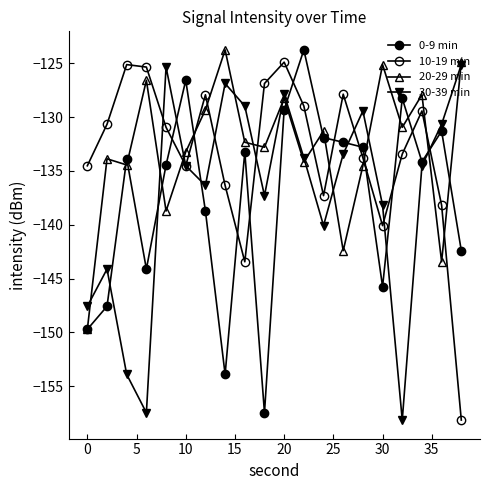

How many interior local peaks does the 0-9 min series have?

6